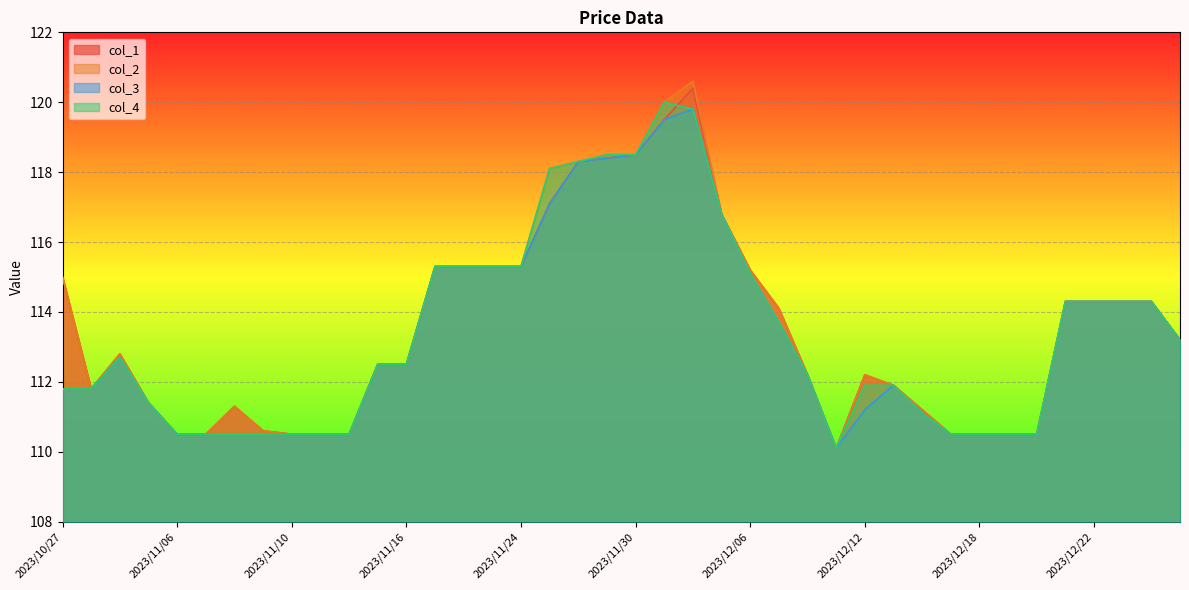

At which label is col_2 closest to 115?

2023/10/27